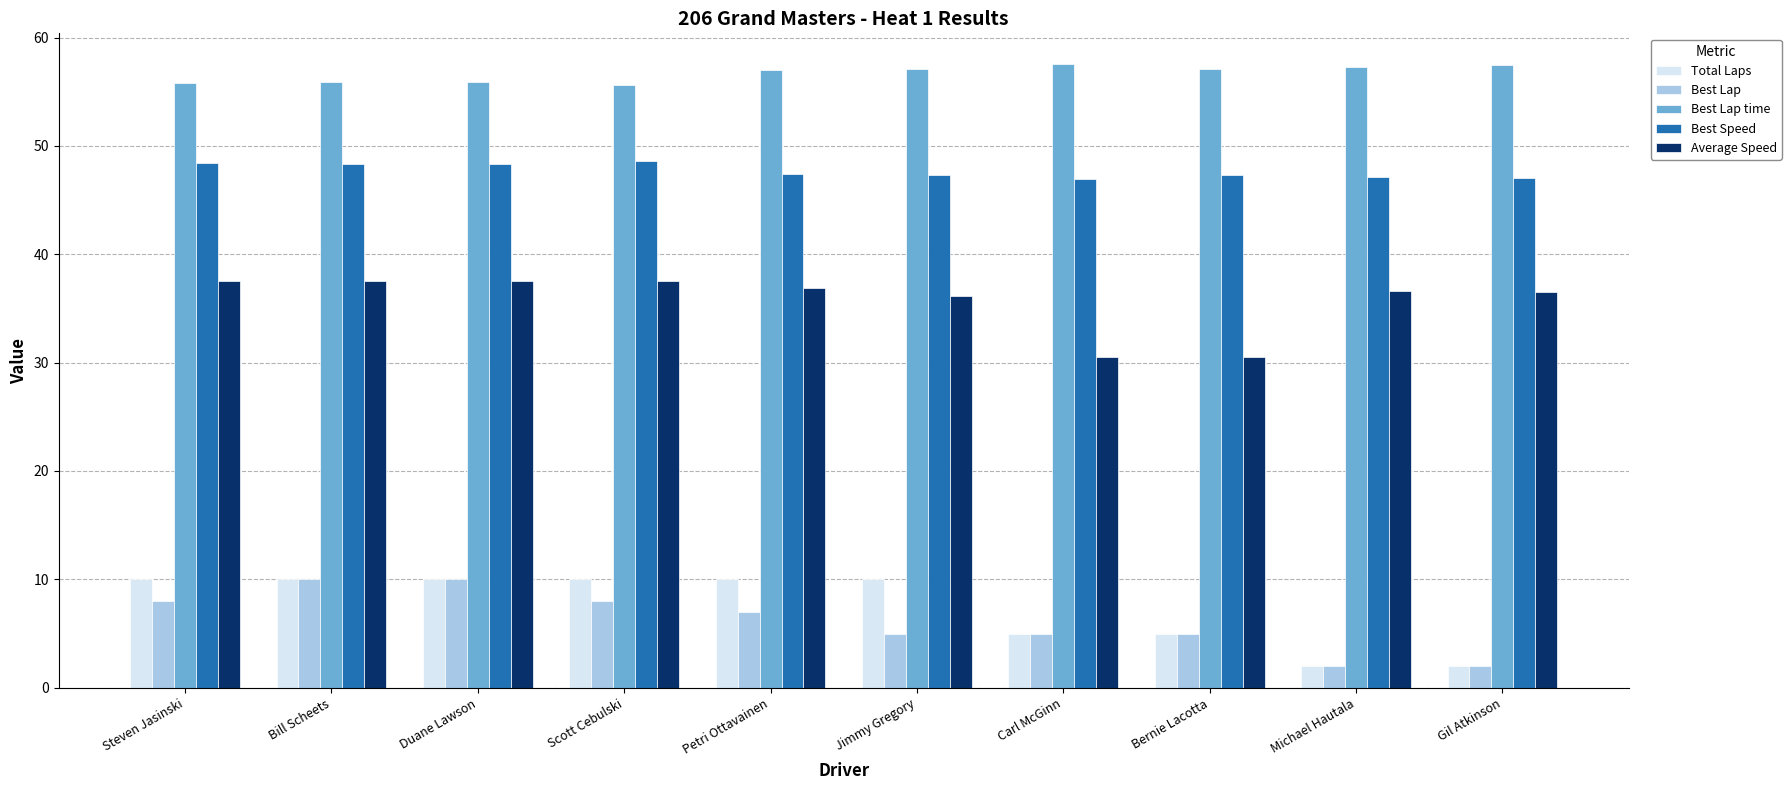

Does the chart contain any negative values?

No